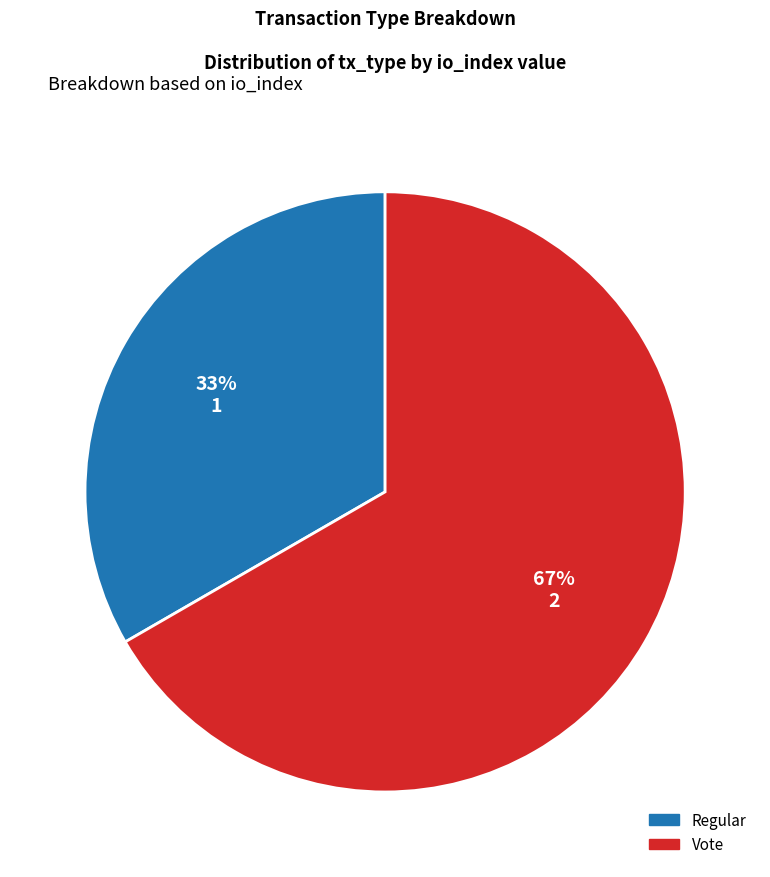

To the nearest percent, what is the average slice percentage?

50%